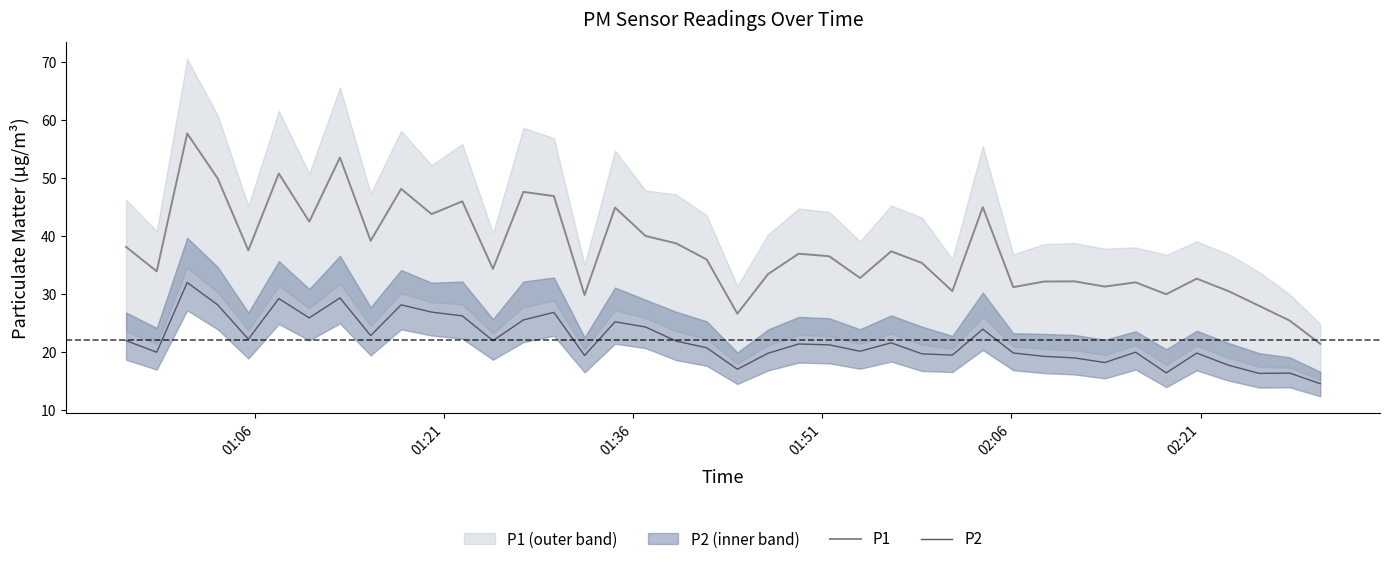

Which series has the widest spread of values?

P1